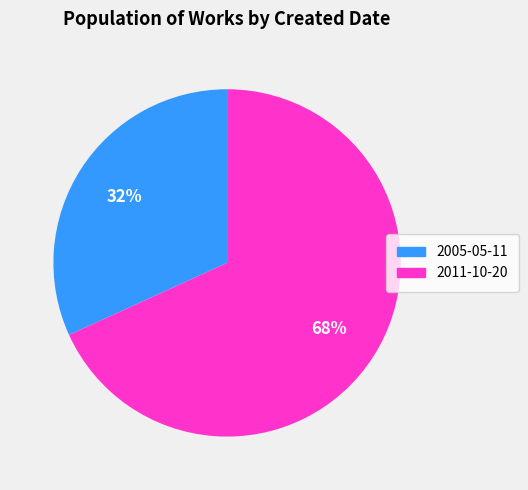

Between 2011-10-20 and 2005-05-11, which is larger?

2011-10-20